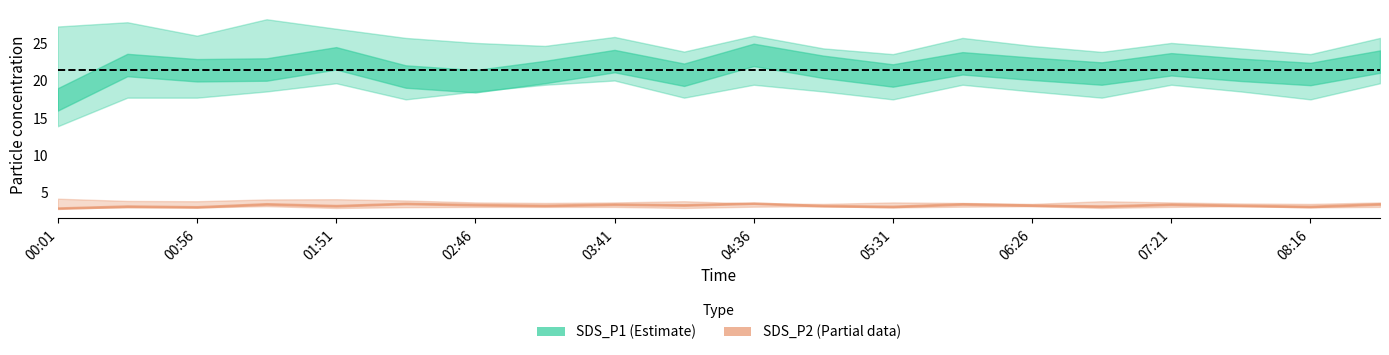

Reading left to right, extract all data points from this chart.

SDS_P1: 00:01=17.5	00:29=22.1	00:56=21.4	01:23=21.5	01:51=23.0	02:18=20.5	02:46=19.9	03:13=21.1	03:41=22.6	04:08=20.8	04:36=23.4	05:03=21.8	05:31=20.7	05:58=22.3	06:26=21.6	06:53=20.9	07:21=22.2	07:48=21.4	08:16=20.9	08:43=22.5
SDS_P2: 00:01=2.9	00:29=3.2	00:56=3.1	01:23=3.5	01:51=3.2	02:18=3.5	02:46=3.4	03:13=3.3	03:41=3.4	04:08=3.3	04:36=3.6	05:03=3.2	05:31=3.1	05:58=3.5	06:26=3.3	06:53=3.2	07:21=3.4	07:48=3.3	08:16=3.1	08:43=3.5
SDS_P1_upper: 00:01=27.2	00:29=27.8	00:56=26.0	01:23=28.2	01:51=26.9	02:18=25.7	02:46=25.0	03:13=24.6	03:41=25.8	04:08=23.9	04:36=26.0	05:03=24.3	05:31=23.5	05:58=25.7	06:26=24.6	06:53=23.8	07:21=25.0	07:48=24.3	08:16=23.5	08:43=25.7
SDS_P1_lower: 00:01=13.9	00:29=17.7	00:56=17.7	01:23=18.5	01:51=19.6	02:18=17.5	02:46=18.5	03:13=19.4	03:41=20.0	04:08=17.7	04:36=19.4	05:03=18.5	05:31=17.5	05:58=19.4	06:26=18.5	06:53=17.7	07:21=19.4	07:48=18.5	08:16=17.5	08:43=19.6
SDS_P2_upper: 00:01=4.2	00:29=3.9	00:56=3.8	01:23=4.1	01:51=4.1	02:18=3.9	02:46=3.7	03:13=3.6	03:41=3.7	04:08=3.8	04:36=3.5	05:03=3.5	05:31=3.7	05:58=3.6	06:26=3.5	06:53=3.8	07:21=3.7	07:48=3.5	08:16=3.5	08:43=3.7
SDS_P2_lower: 00:01=2.9	00:29=3.0	00:56=3.0	01:23=3.2	01:51=2.9	02:18=3.0	02:46=3.1	03:13=3.1	03:41=3.1	04:08=2.9	04:36=3.1	05:03=3.2	05:31=3.0	05:58=3.1	06:26=3.2	06:53=2.9	07:21=3.1	07:48=3.2	08:16=3.0	08:43=3.1